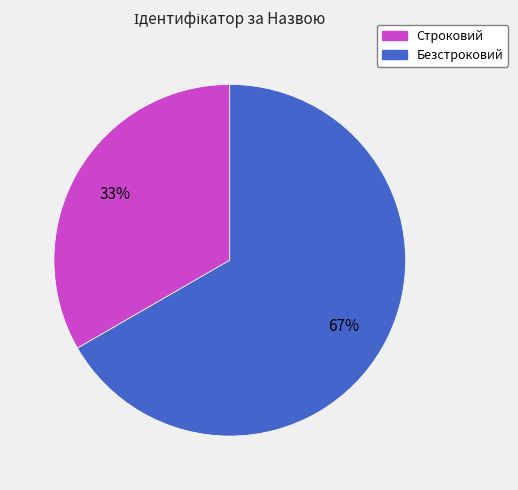

What percentage is the Безстроковий slice, to the nearest percent?

67%